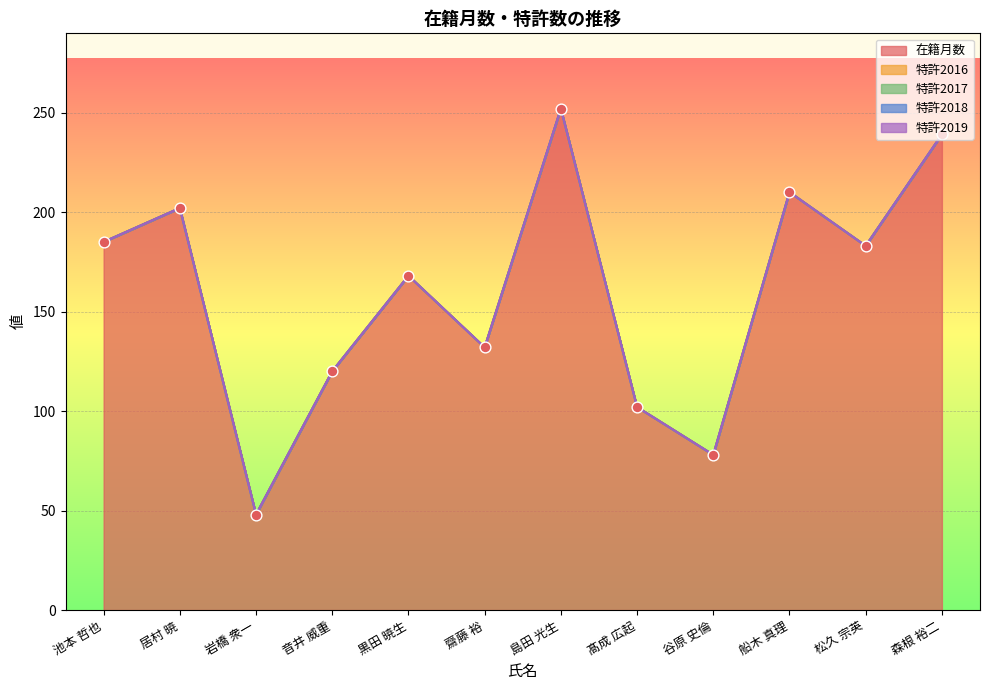

What are all the series names shown in the legend?

在籍月数, 特許2016, 特許2017, 特許2018, 特許2019